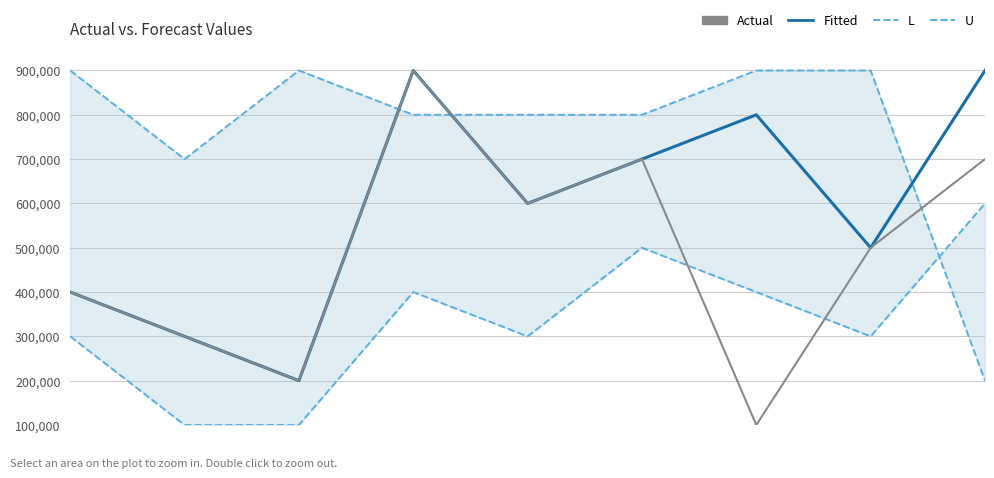

At which category does Fitted reach its first local valley?

2